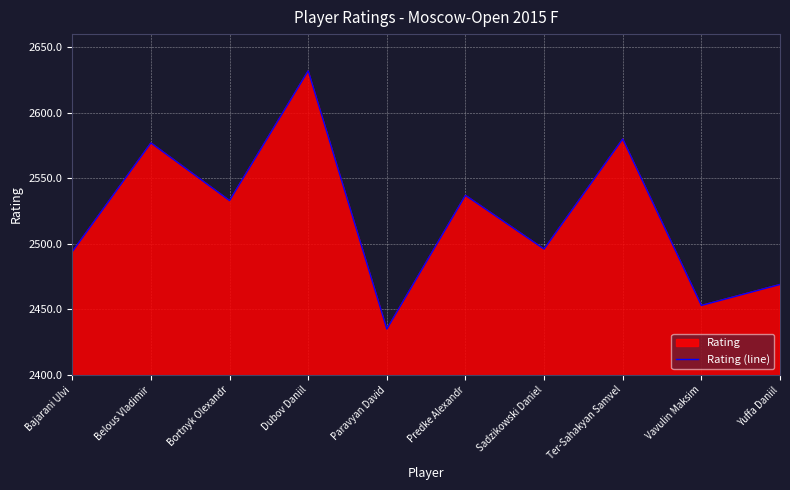

How many values exceed 2533?

4